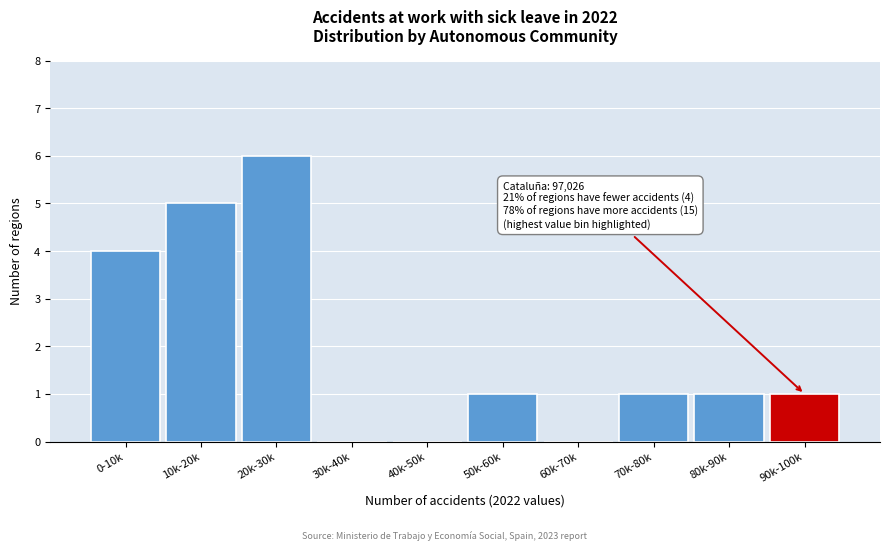

Reading left to right, extract all data points from this chart.

0-10k=4	10k-20k=5	20k-30k=6	30k-40k=0	40k-50k=0	50k-60k=1	60k-70k=0	70k-80k=1	80k-90k=1	90k-100k=1